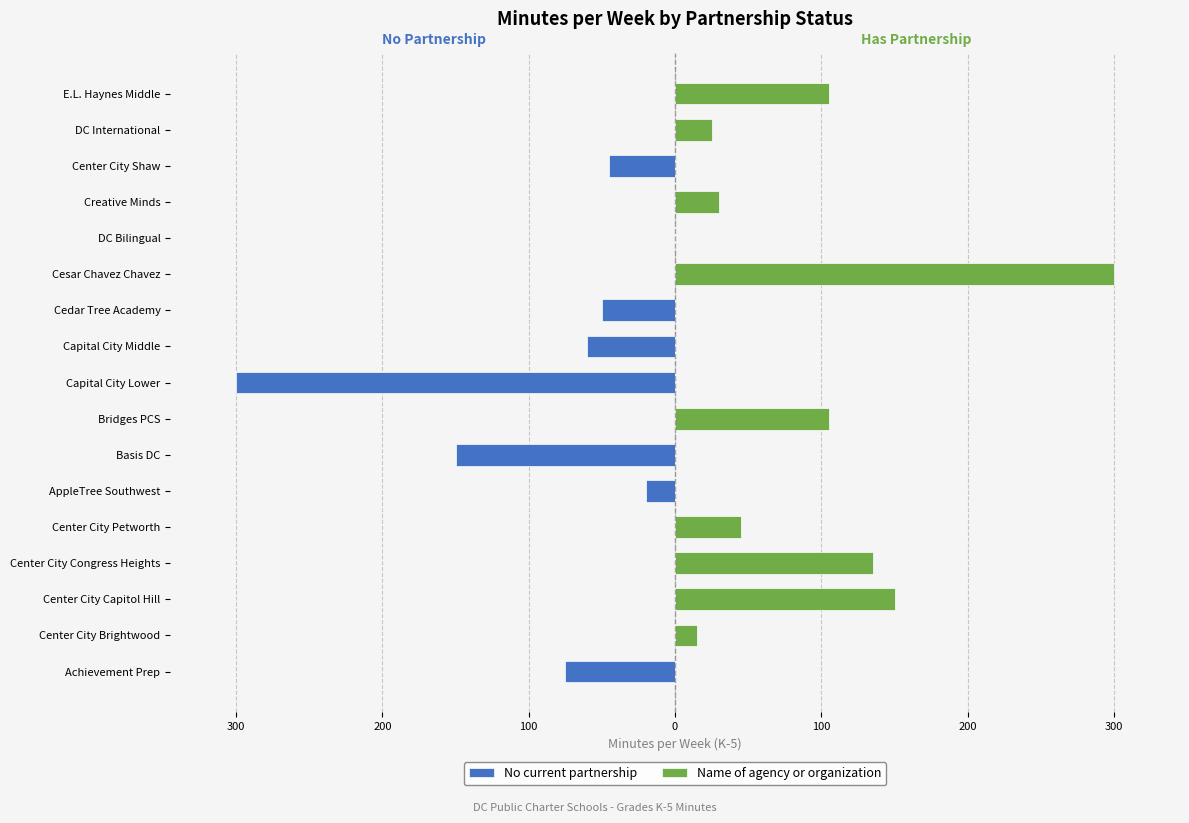

Which series has the largest range (max minus min)?

No current partnership